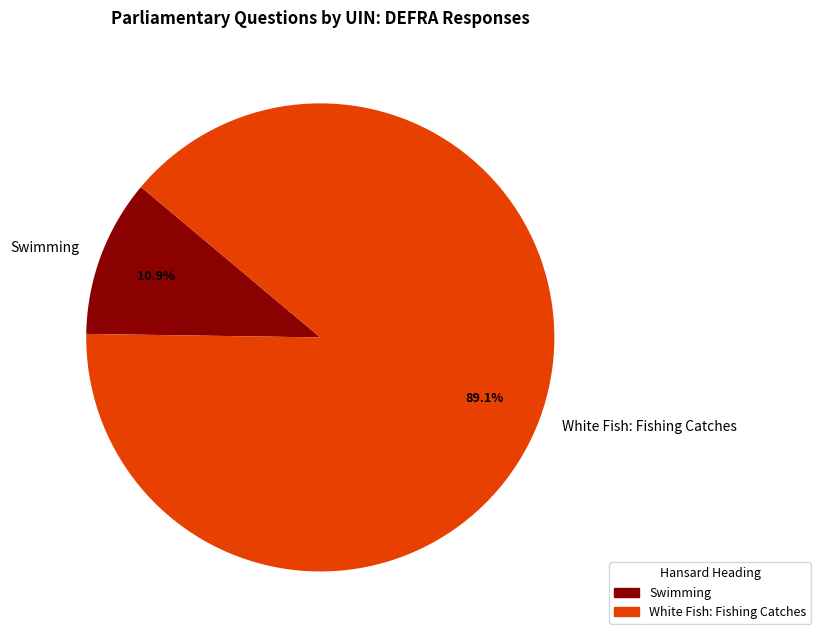

Which slice represents more than half of the pie?

White Fish: Fishing Catches